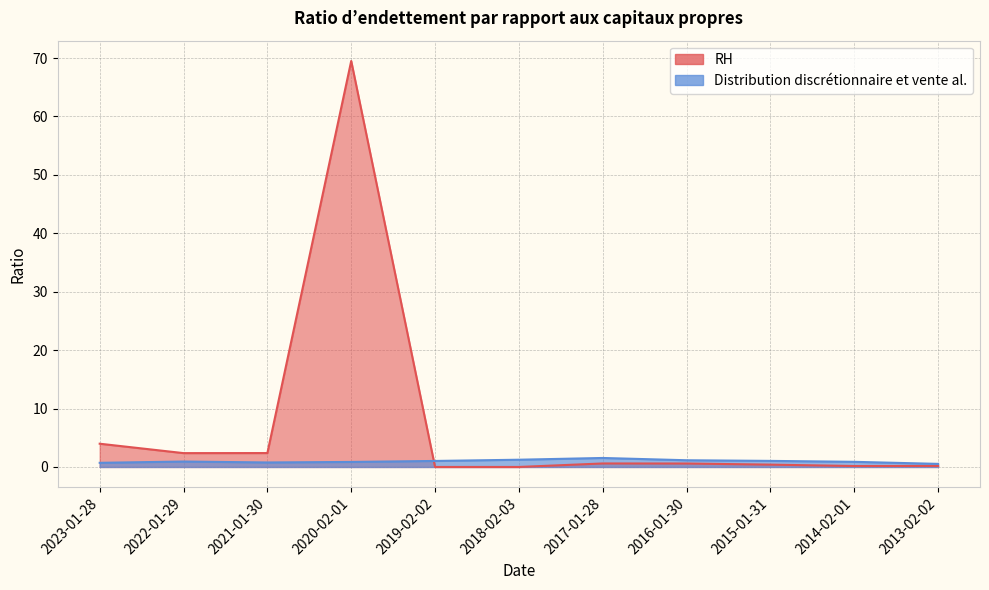

What is the value of the RH point at the 10th from the left?

0.2